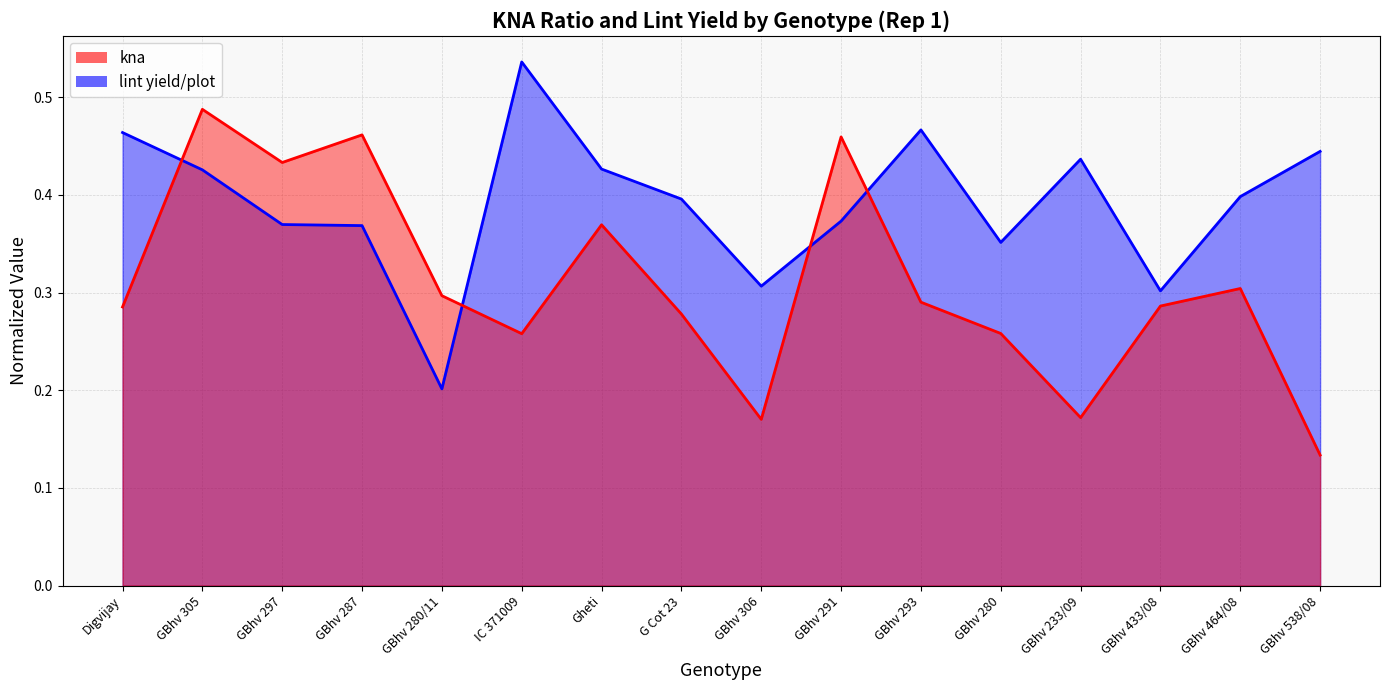

Reading right to left, what are all the values shown in this chart?

kna: 0.1	0.3	0.3	0.2	0.3	0.3	0.5	0.2	0.3	0.4	0.3	0.3	0.5	0.4	0.5	0.3
lint yield/plot: 0.4	0.4	0.3	0.4	0.4	0.5	0.4	0.3	0.4	0.4	0.5	0.2	0.4	0.4	0.4	0.5